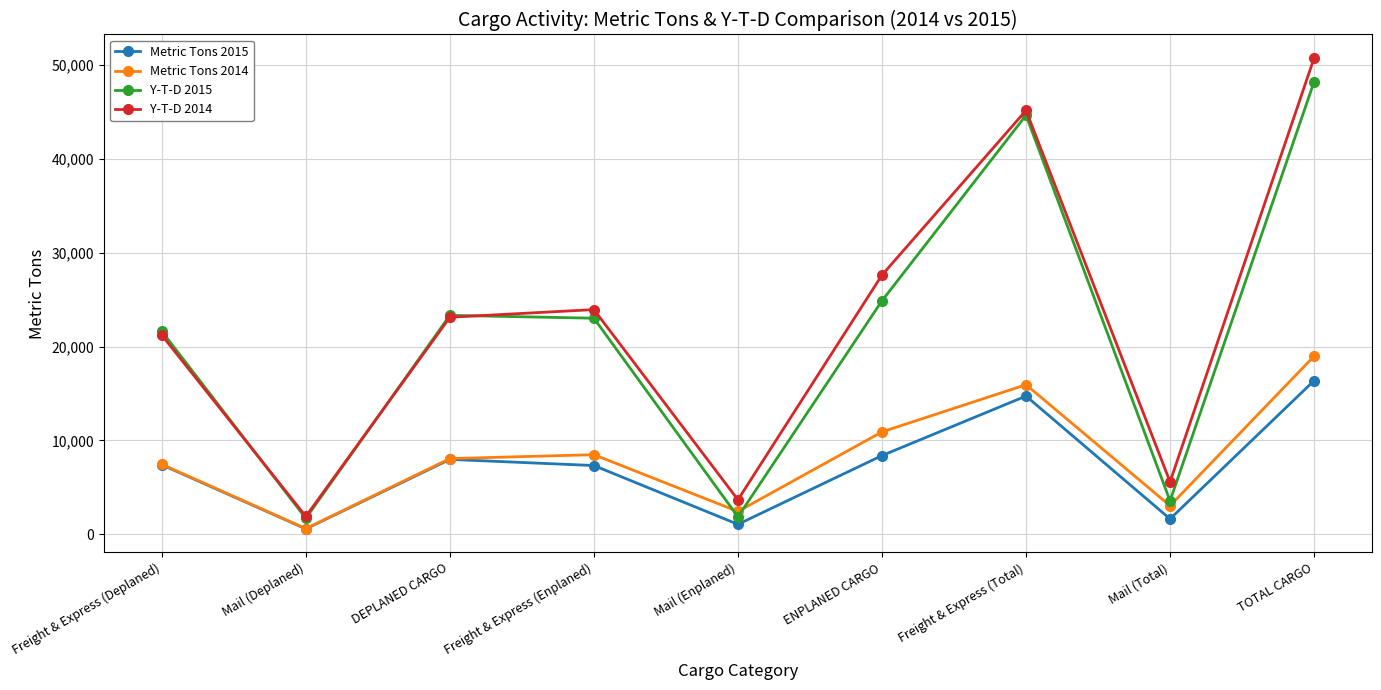

How many data points does each series have?

9